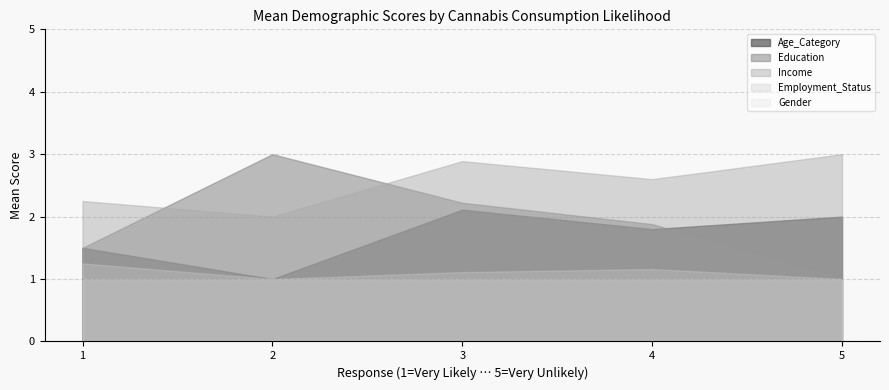

The Age_Category series shows 3.4 at 3. True or false?

False